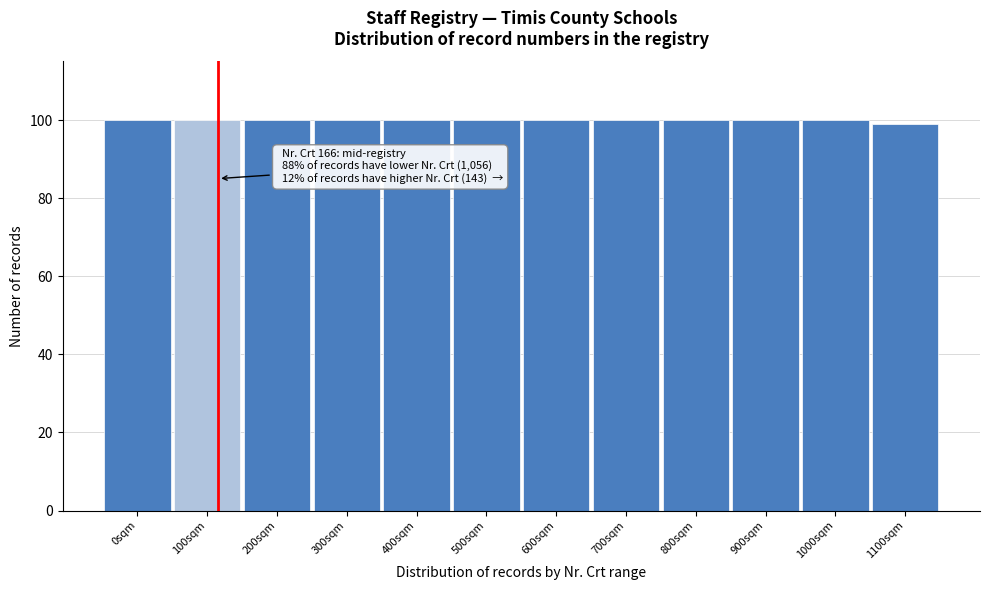

Reading left to right, list all the values displayed in this chart.

100	100	100	100	100	100	100	100	100	100	100	99